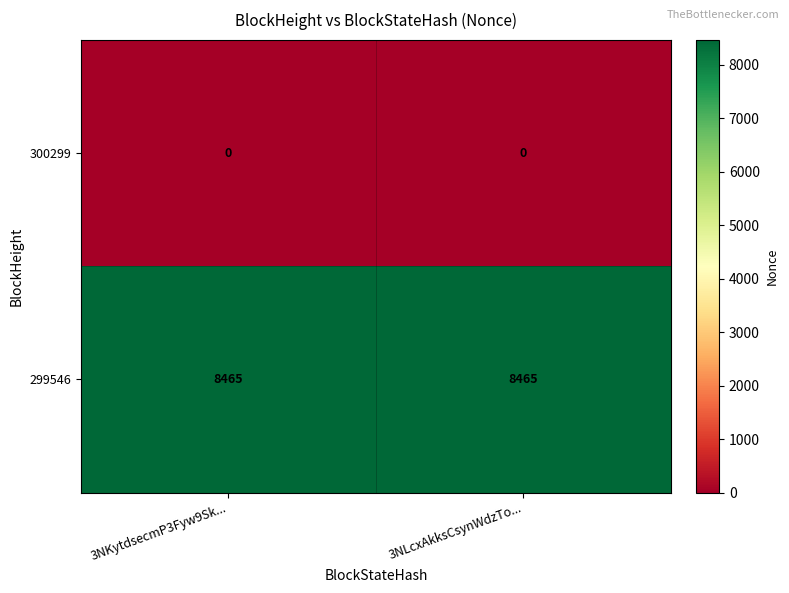

Reading left to right, transcribe all the data shown in this chart.

300299: 0	0
299546: 8465	8465